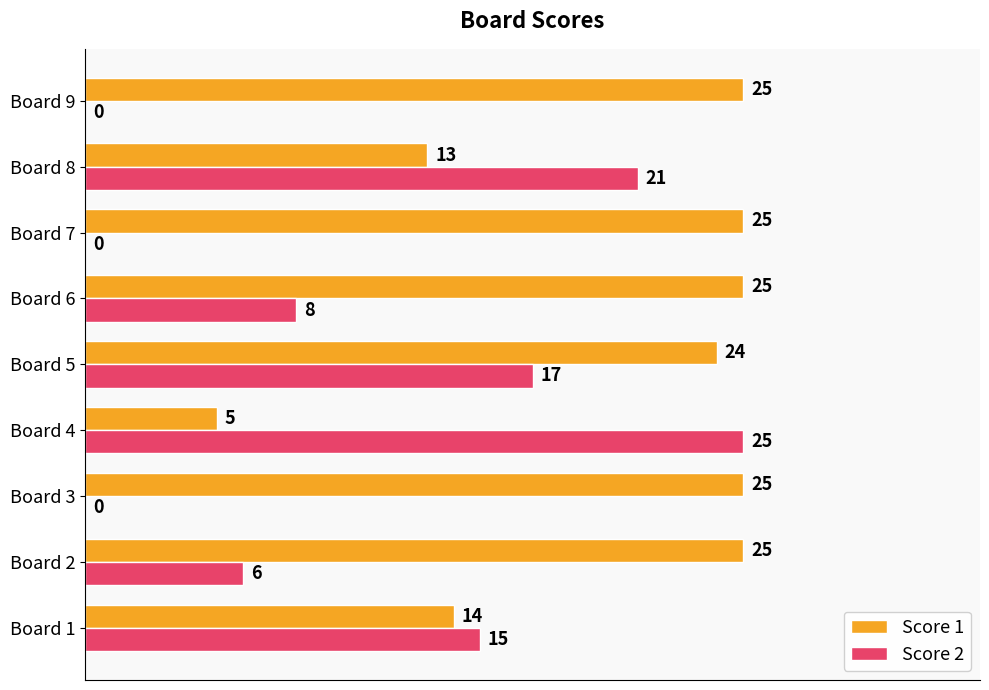

Which series has the widest spread of values?

Score 2